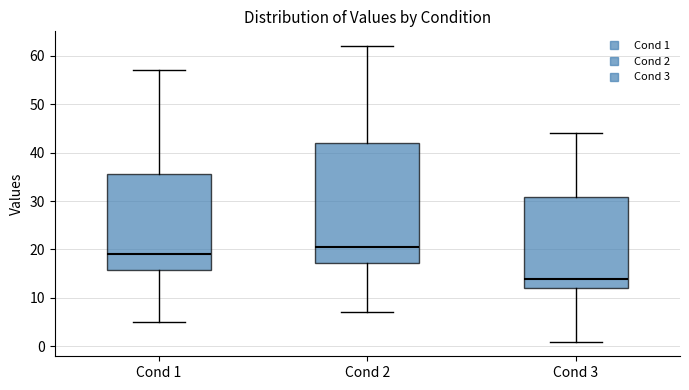

Reading left to right, transcribe this box plot: for each box, give where its median line is, the range the box spans, and where its two whiskers end, as read against the y-axis. The values are not printed on the chart, so give them approximately, as read against the axis.

Cond 1: median 19, box 16 to 36, whiskers 5 to 57
Cond 2: median 21, box 17 to 42, whiskers 7 to 62
Cond 3: median 14, box 12 to 31, whiskers 1 to 44